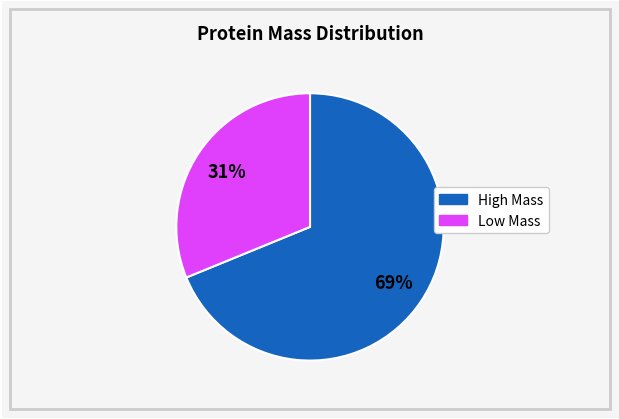

Is there any slice that represents more than half of the pie?

Yes